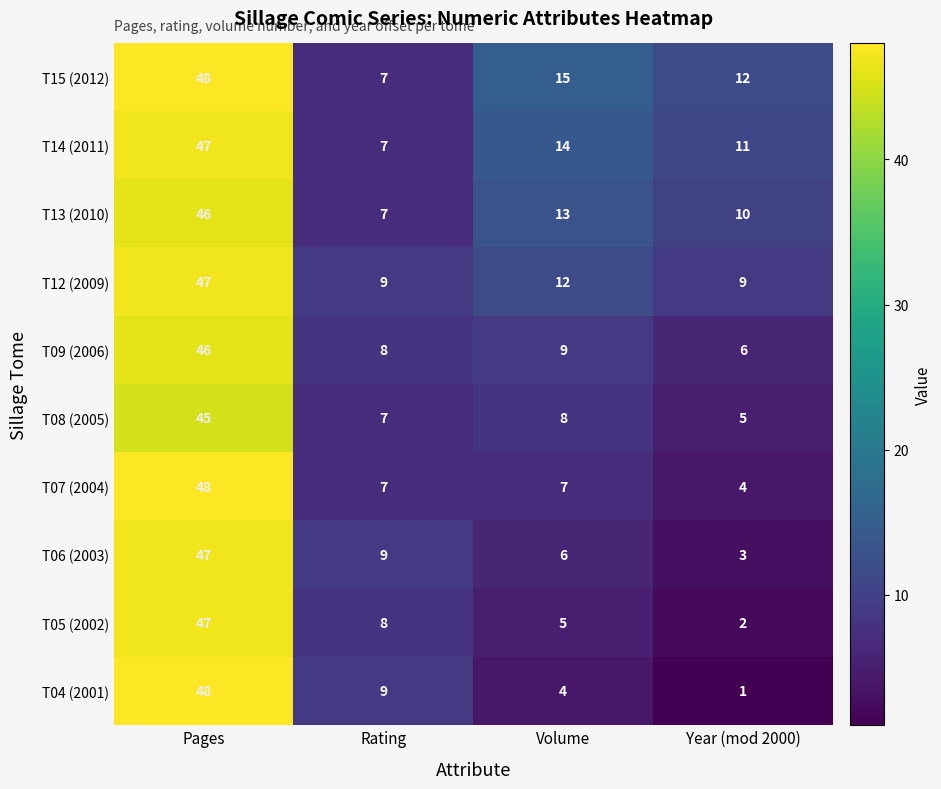

What is the average value of the T09 (2006) series?

17